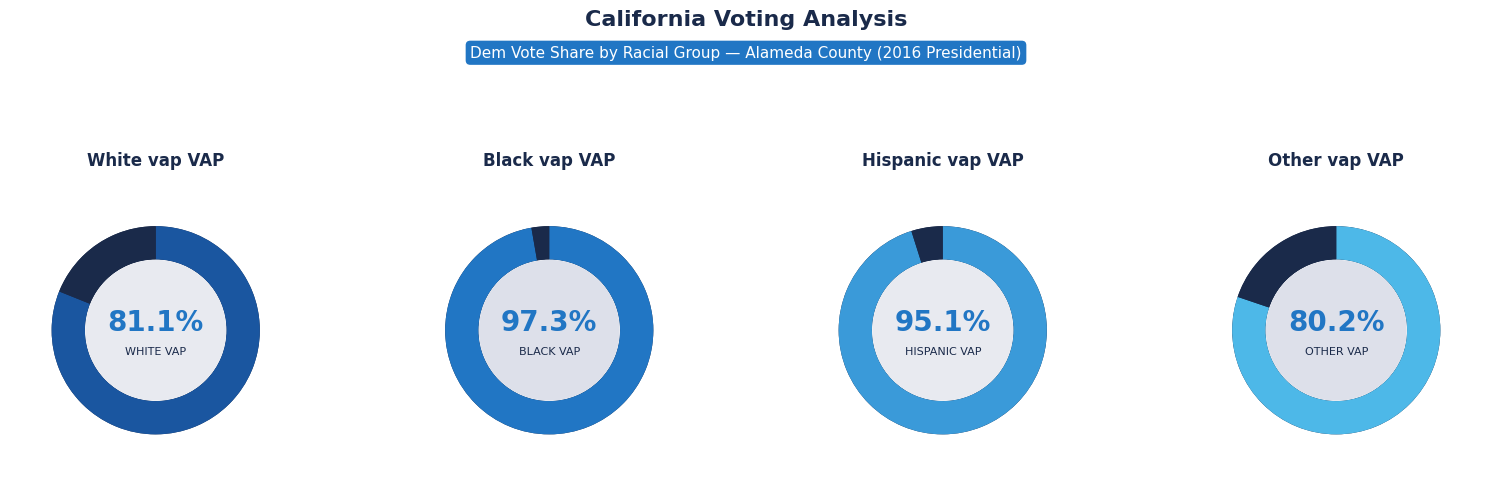

To the nearest percent, what portion does vap_black represent?

27%